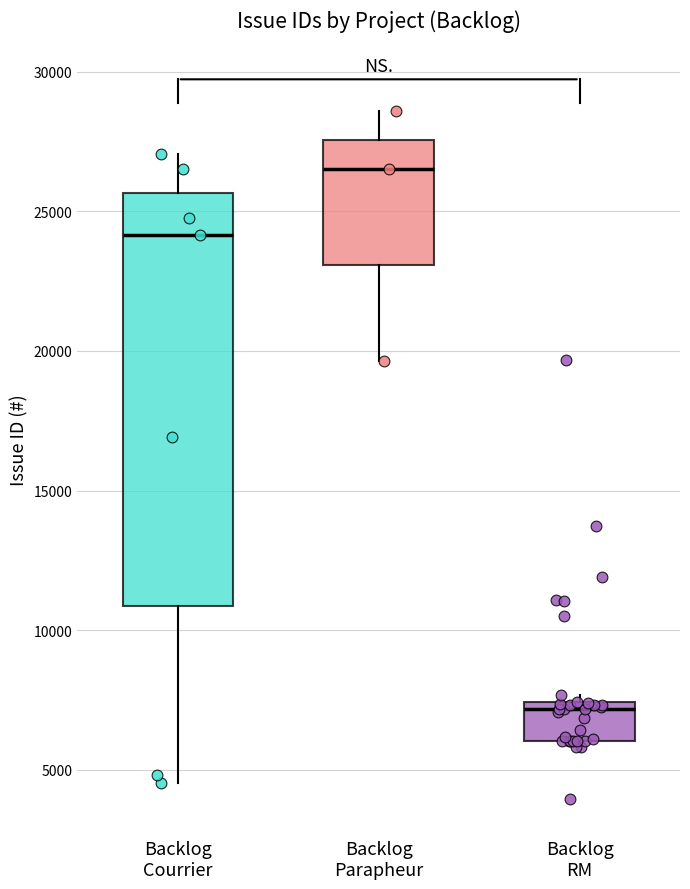

Reading left to right, read every box against the y-axis: the position of its median line, the range the box covers, and the ends of its whiskers. The values are not printed on the chart, so give them approximately, as read against the axis.

Backlog Courrier: median 24000, box 11000 to 25500, whiskers 4500 to 27000
Backlog Parapheur: median 26500, box 23000 to 27500, whiskers 19500 to 28500
Backlog RM: median 7000, box 6000 to 7500, whiskers 6000 (just below the box's lower edge) to 7500 (just above the box's upper edge)